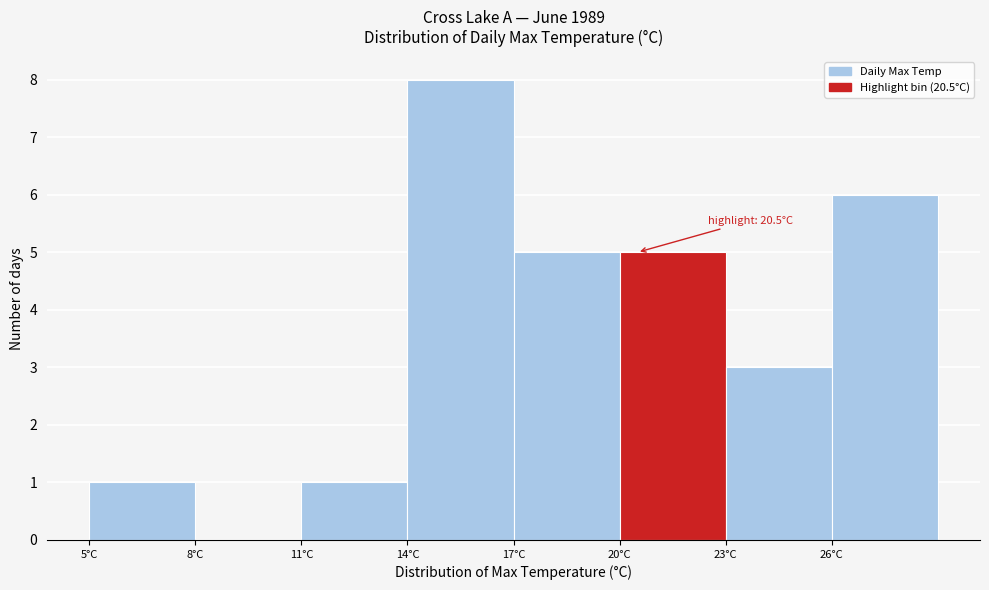

Over which range of the x-axis is the bar tallest?

14 to 17